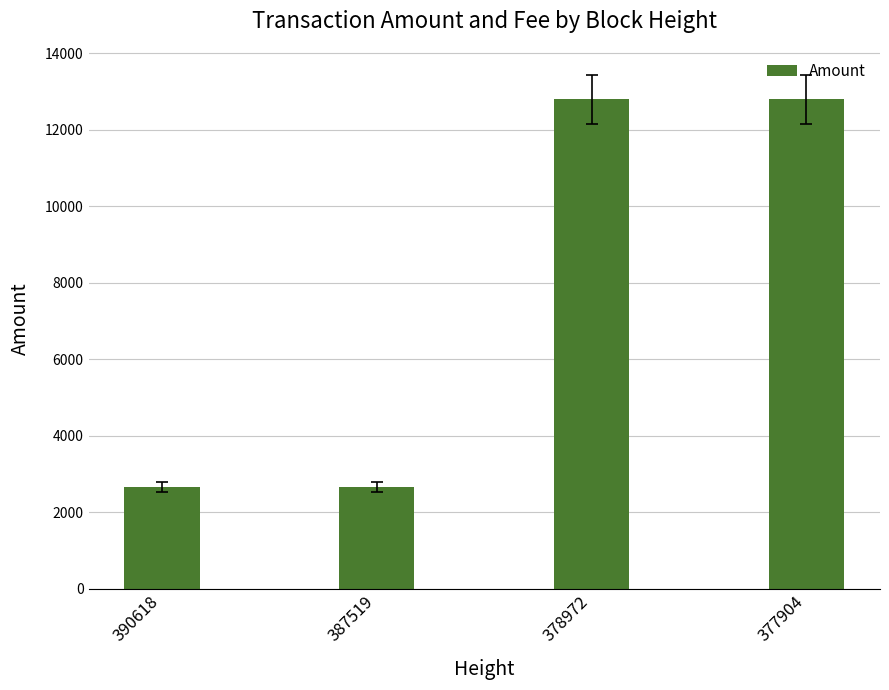

What is the minimum value shown in the chart?

2651